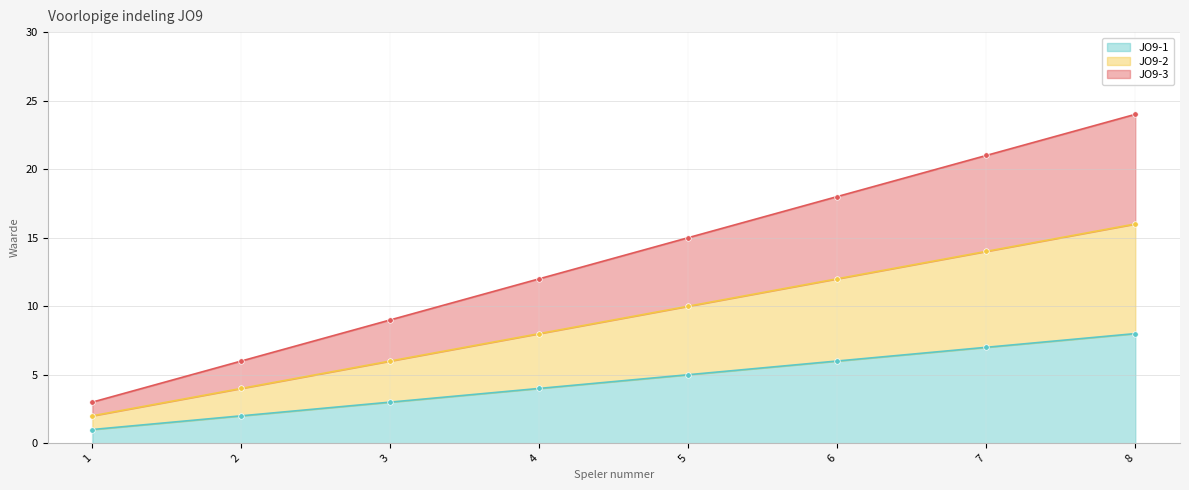

At which label does JO9-2 reach its peak?

8